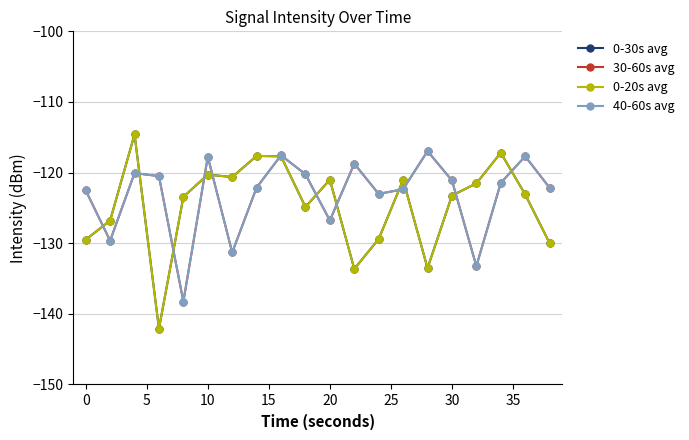

Is this an area chart (filled region under the line)?

No